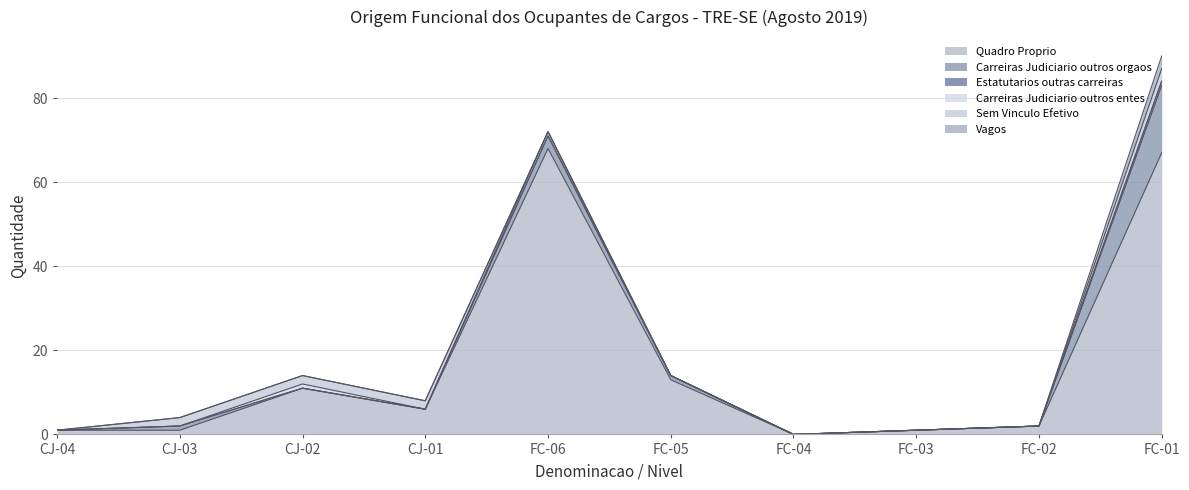

Does the chart display data point markers on the line(s)?

No